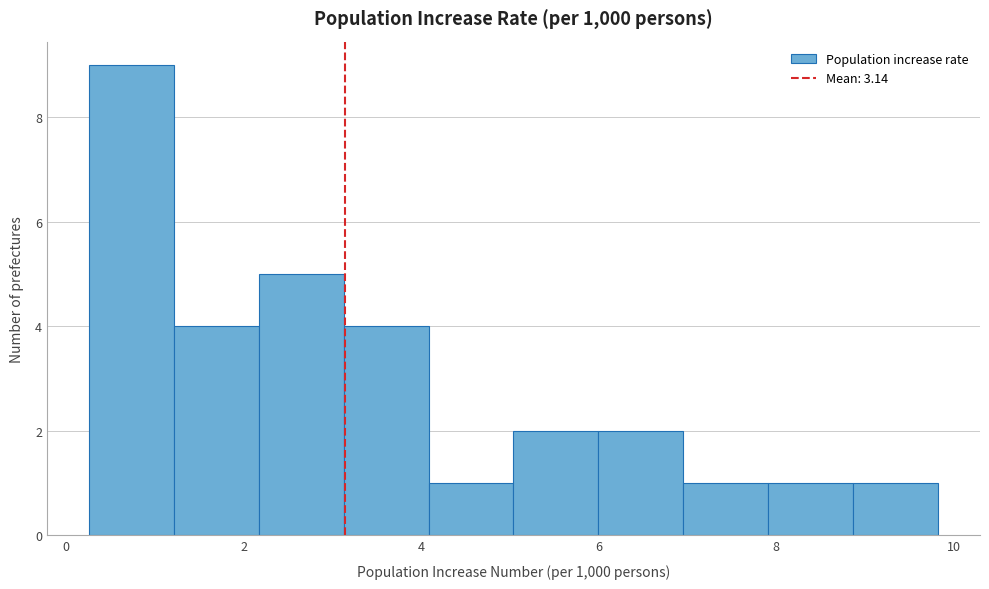

How tall is the bar that spans 6.0 to 7.0 on the x-axis? Neither the bar edges nor the heights are printed on the chart, so give them approximately, as read against the axes.

2